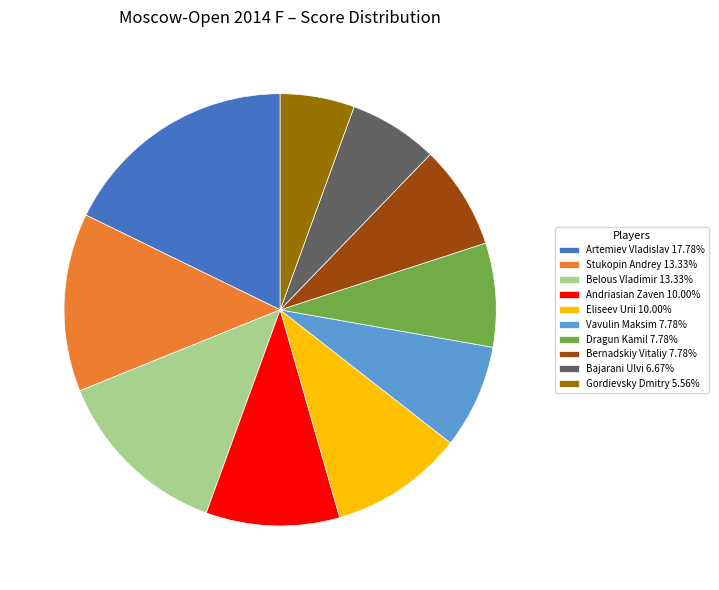

Approximately how many times larger is the value at Eliseev Urii compared to Dragun Kamil?

1.3